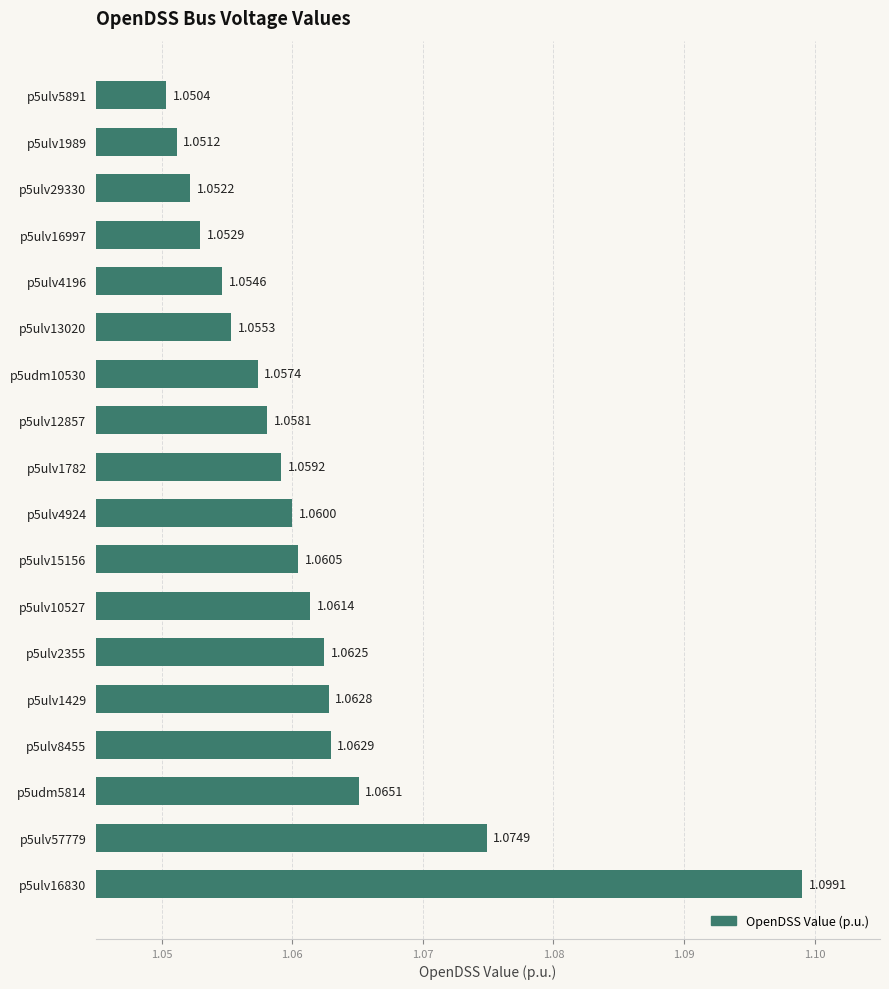

What is the sum of the values at p5ulv12857 and p5ulv8455?

2.1